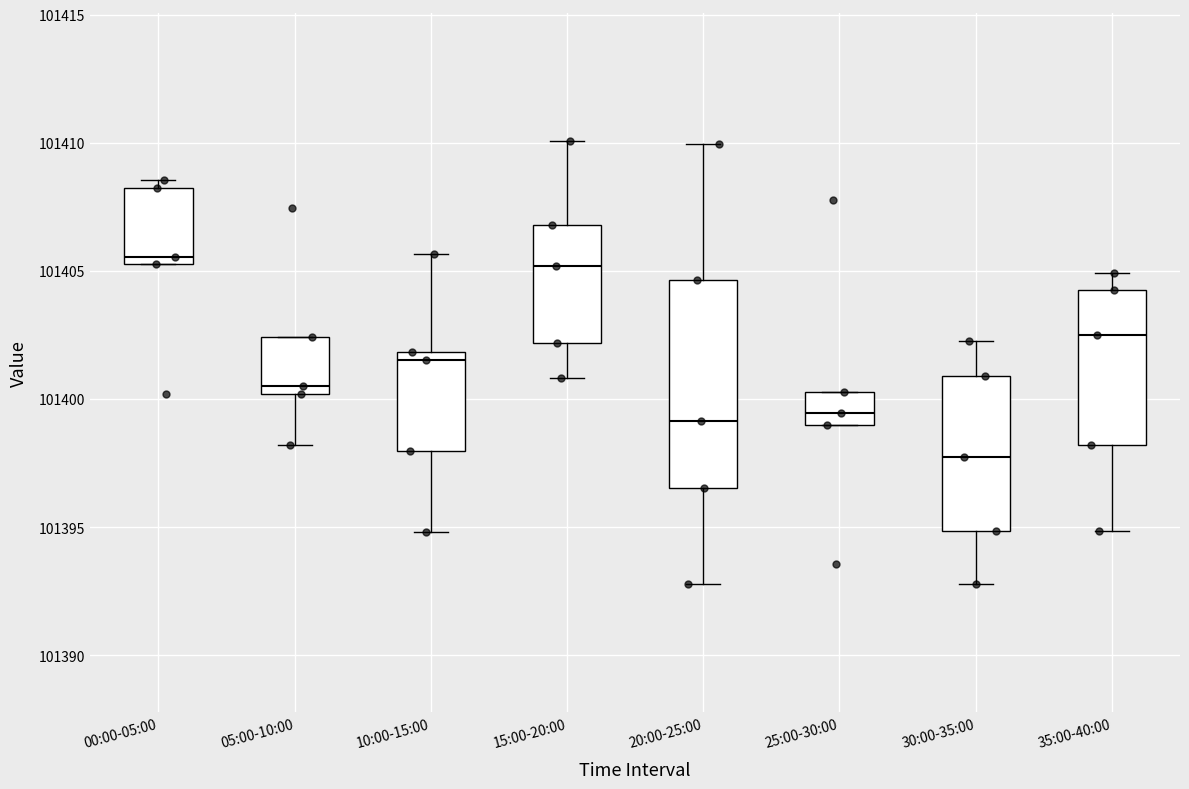

Reading left to right, transcribe this box plot: for each box, give where its median line is, the range the box spans, and where its two whiskers end, as read against the y-axis. The values are not printed on the chart, so give them approximately, as read against the axis.

00:00-05:00: median 101405.5 (just above the box's lower edge), box 101405.5 to 101408.5, whiskers 101405.5 to 101408.5 (just above the box's upper edge)
05:00-10:00: median 101400.5, box 101400.0 to 101402.5, whiskers 101398.0 to 101402.5
10:00-15:00: median 101401.5, box 101398.0 to 101402.0, whiskers 101395.0 to 101405.5
15:00-20:00: median 101405.0, box 101402.0 to 101407.0, whiskers 101401.0 to 101410.0
20:00-25:00: median 101399.0, box 101396.5 to 101404.5, whiskers 101393.0 to 101410.0
25:00-30:00: median 101399.5, box 101399.0 to 101400.5, whiskers 101399.0 to 101400.5
30:00-35:00: median 101398.0, box 101395.0 to 101401.0, whiskers 101393.0 to 101402.5
35:00-40:00: median 101402.5, box 101398.0 to 101404.5, whiskers 101395.0 to 101405.0